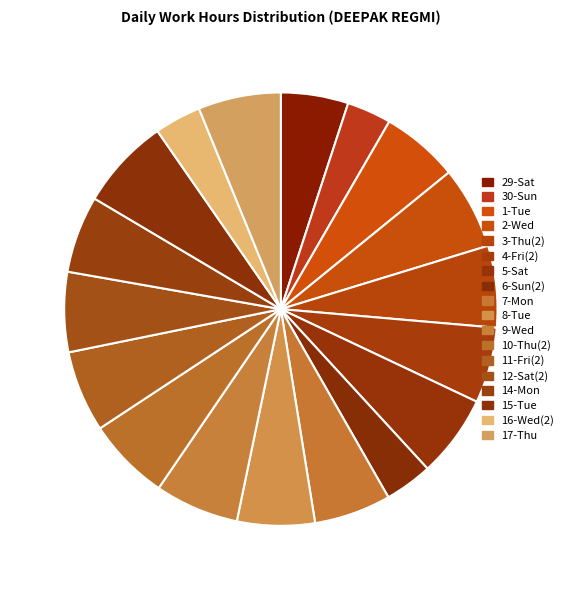

Which category has the smallest portion of the pie?

30-Sun